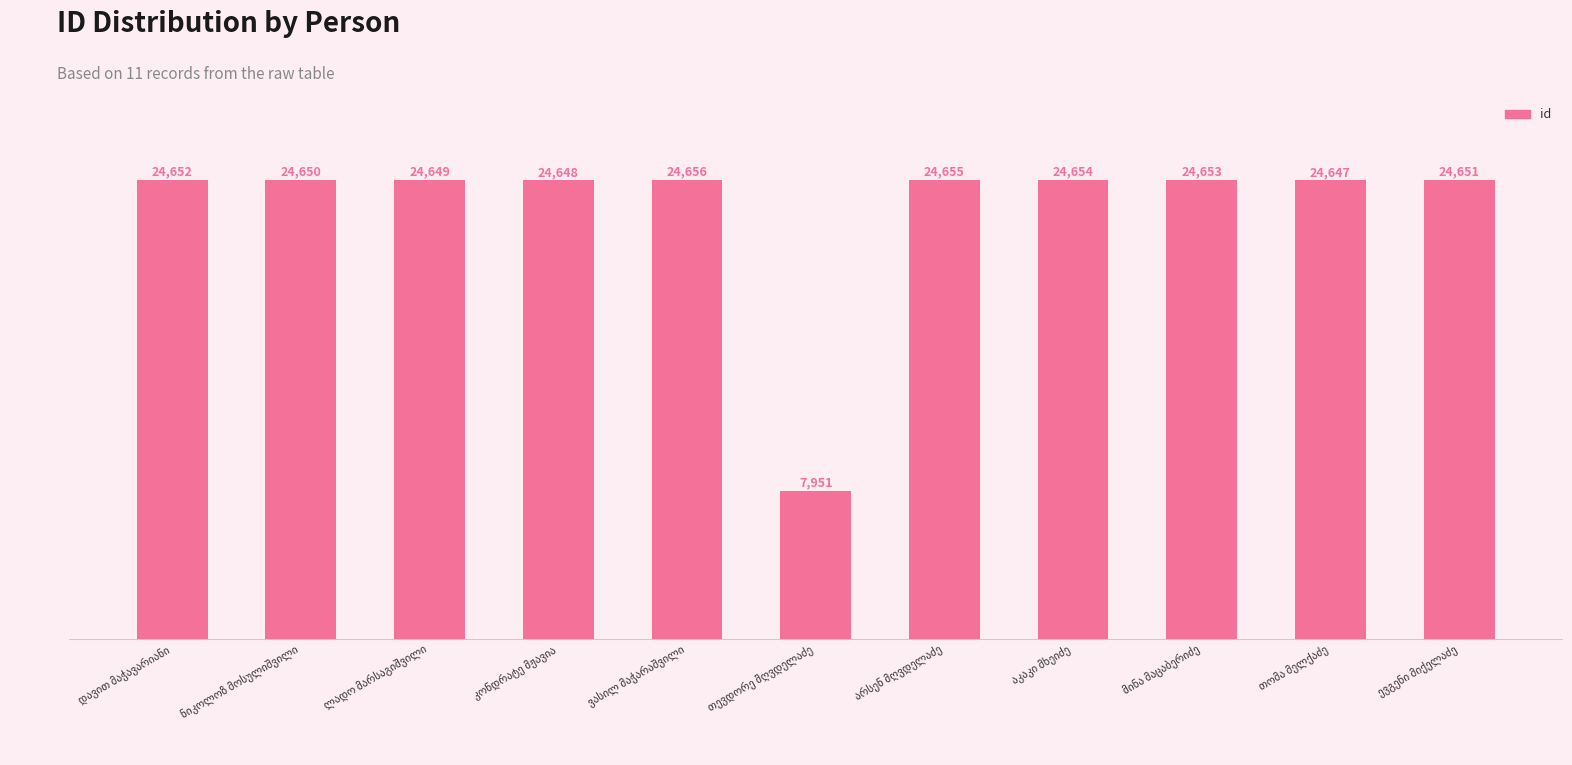

What is the difference between the maximum and minimum values?

16705